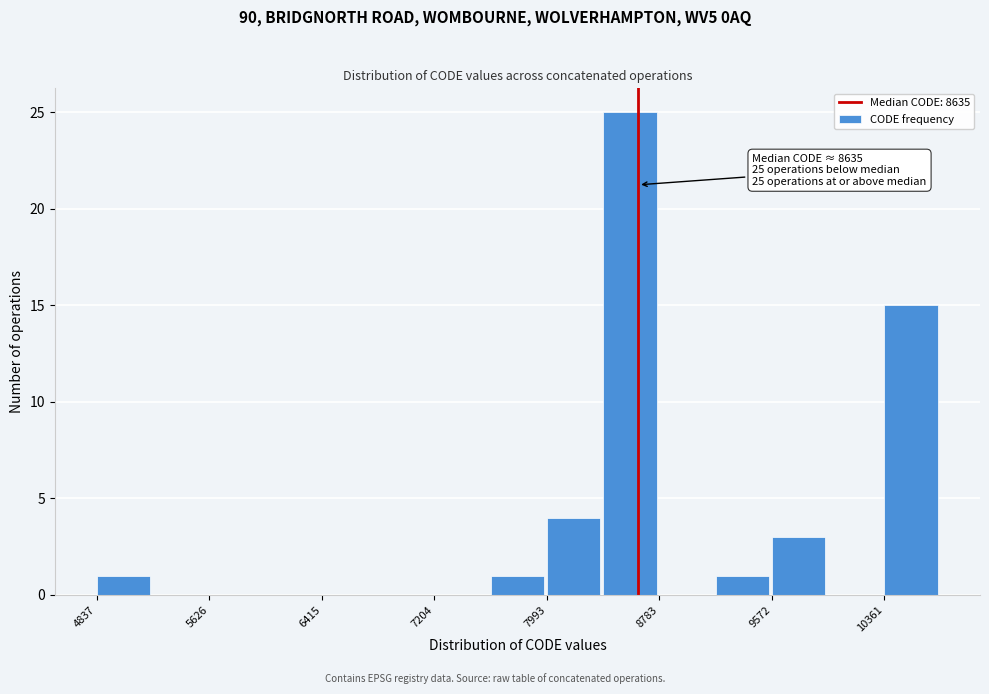

Read against the x-axis, roughly where is the centre of the tallest bar?

8600